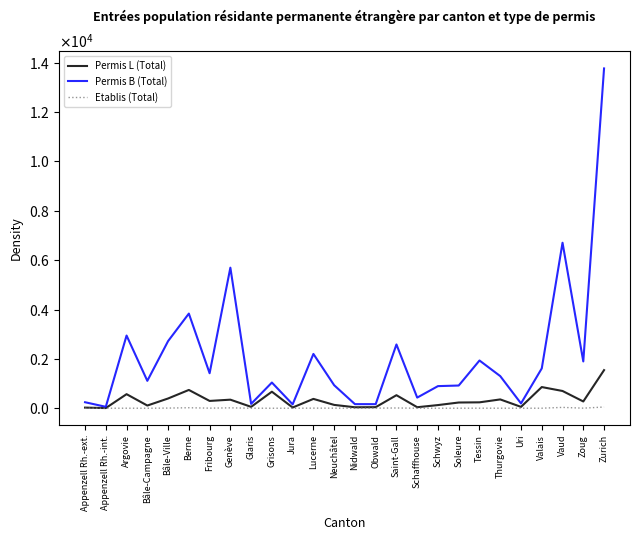

Does the chart display data point markers on the line(s)?

No